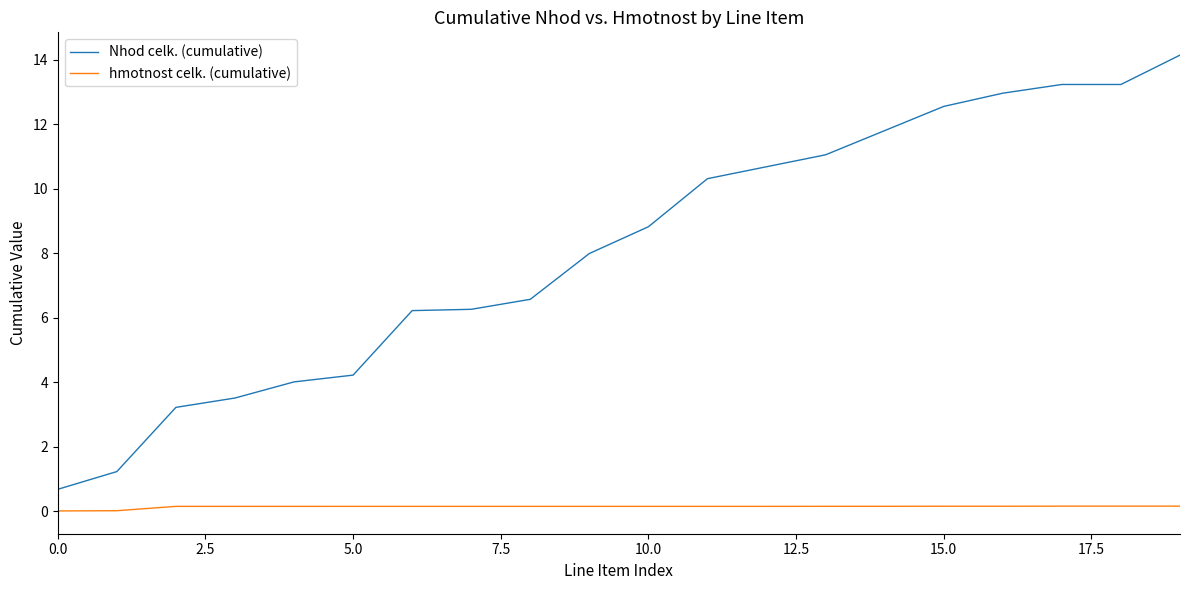

How many lines are shown in the chart?

2